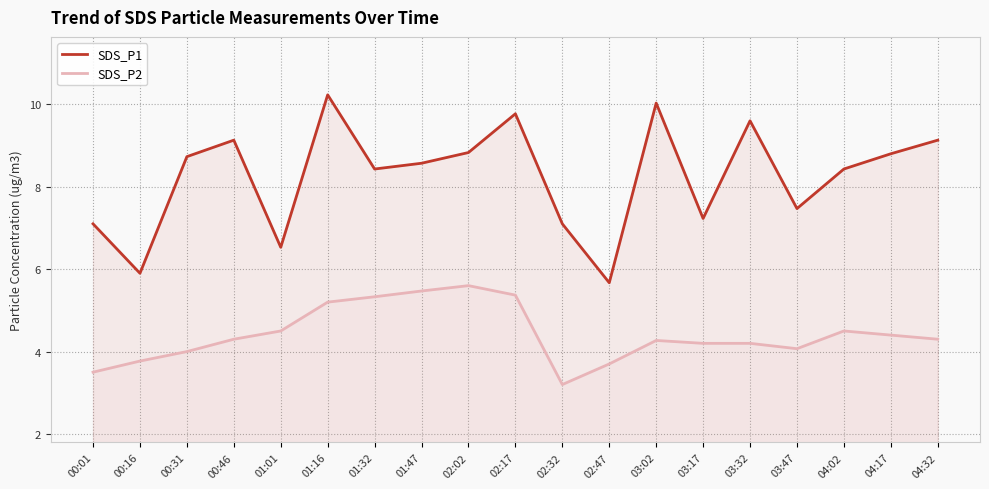

Which category has the highest value in the SDS_P1 series?

01:16